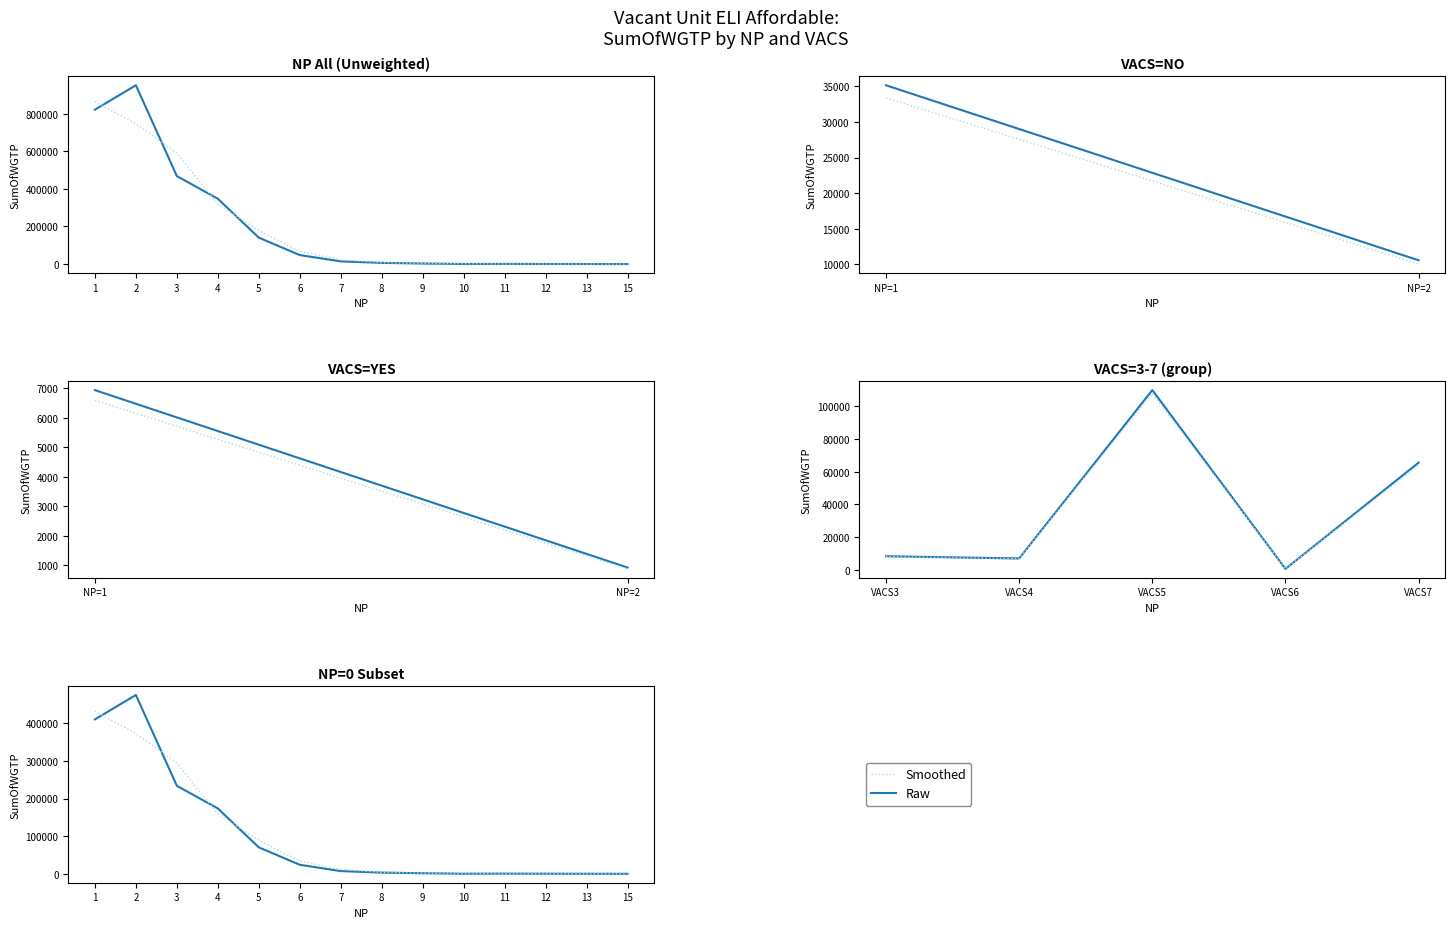

True or false: SumOfWGTP (raw) has a value of 1439.5 at 9.

True